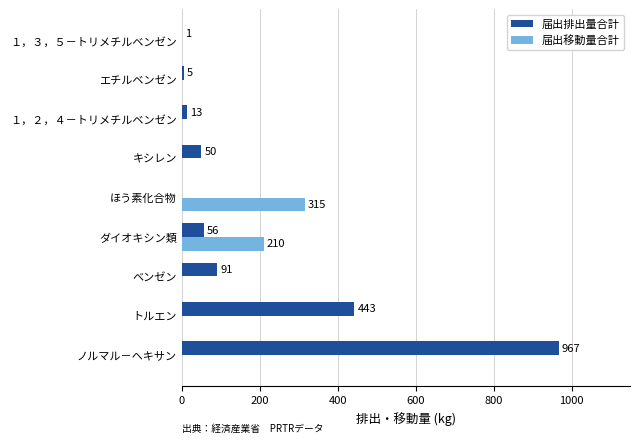

Read the 届出排出量合計 value at ベンゼン.

91